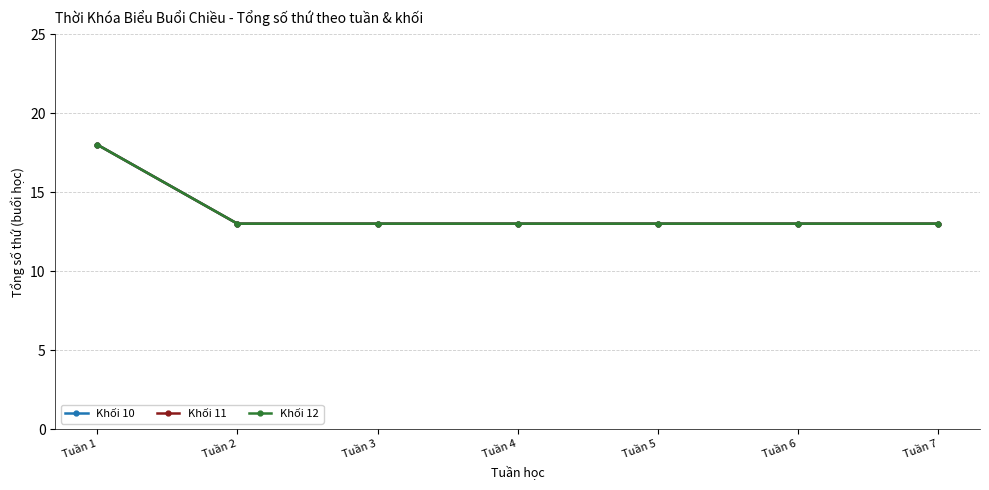

At which category is the sum across all series the highest?

Tuần 1